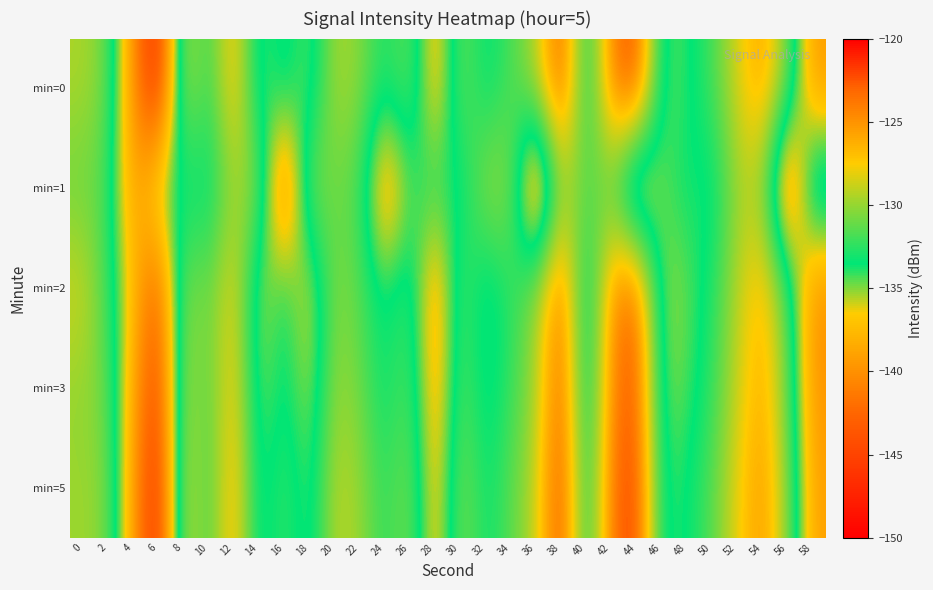

Rank the series by their maximum value, from highest to lowest.

min=5, min=0, min=3, min=2, min=1